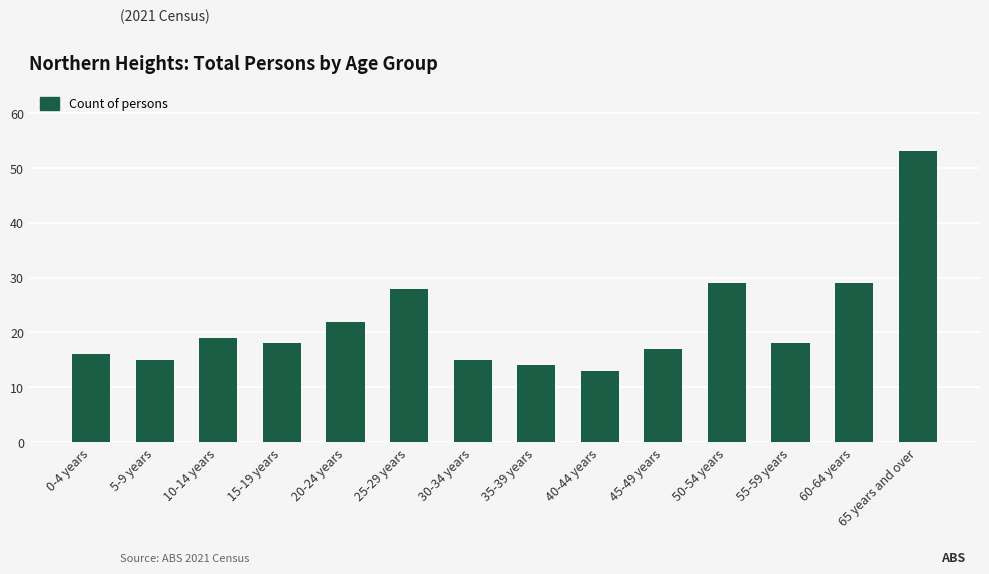

Is it true that the value at 45-49 years is 26?

False